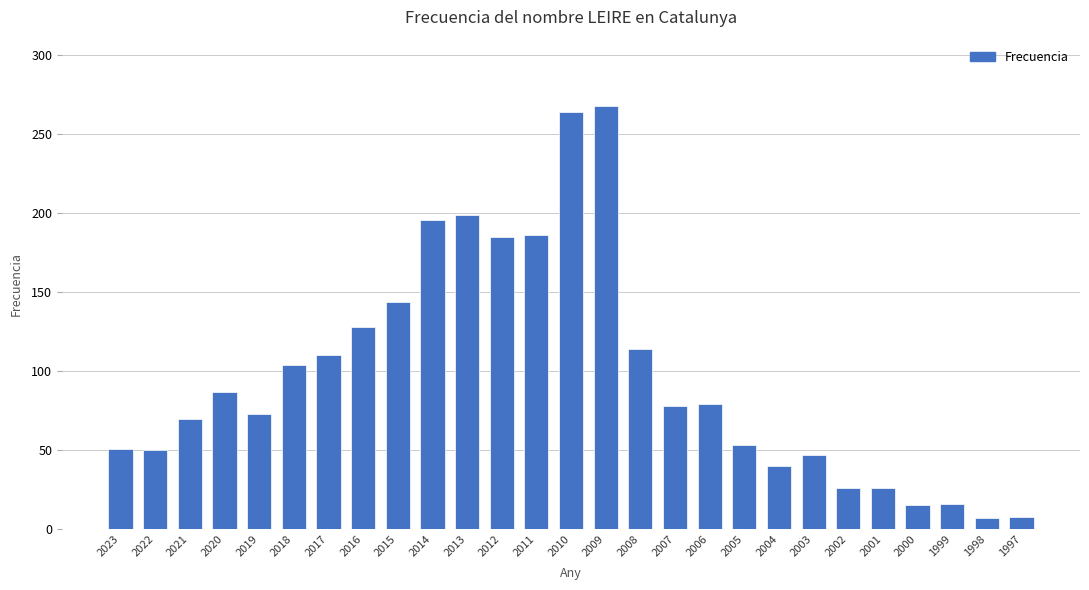

The value at 2001 is 26. True or false?

True